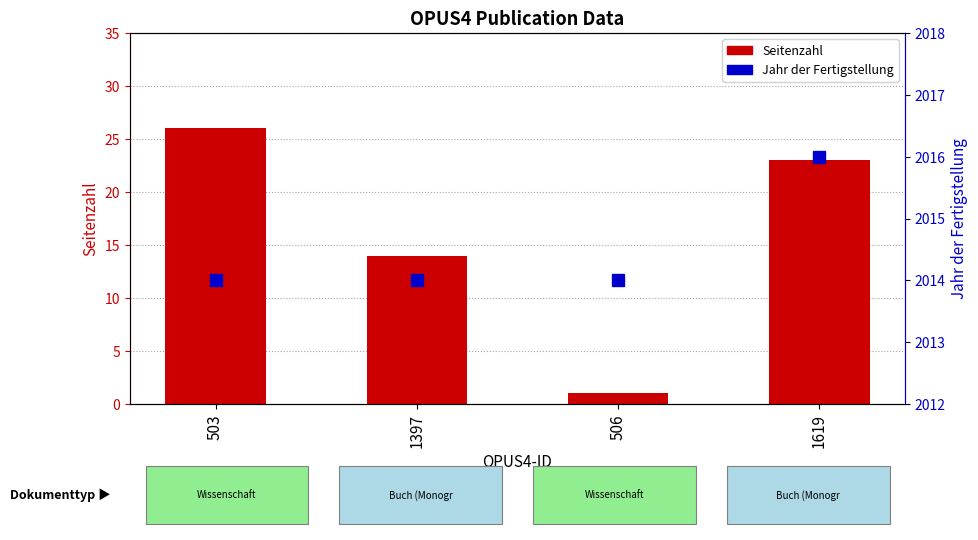

What is the value of the Seitenzahl bar at the 2nd from the left?

14